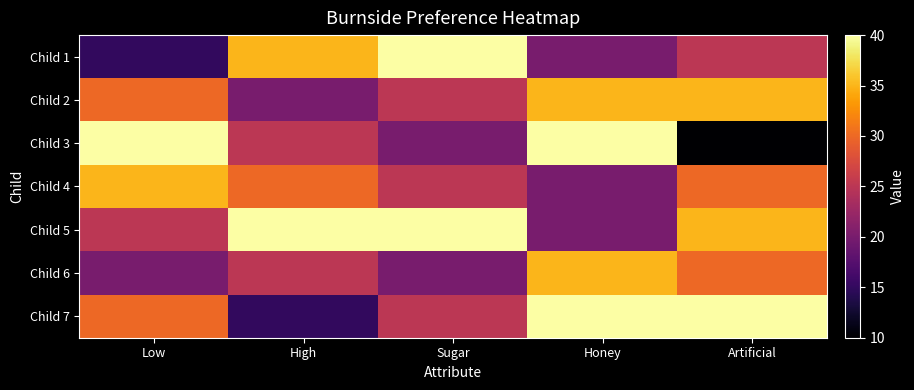

Reading left to right, transcribe all the data shown in this chart.

Child 1: Low=15	High=35	Sugar=40	Honey=20	Artificial=25
Child 2: Low=30	High=20	Sugar=25	Honey=35	Artificial=35
Child 3: Low=40	High=25	Sugar=20	Honey=40	Artificial=10
Child 4: Low=35	High=30	Sugar=25	Honey=20	Artificial=30
Child 5: Low=25	High=40	Sugar=40	Honey=20	Artificial=35
Child 6: Low=20	High=25	Sugar=20	Honey=35	Artificial=30
Child 7: Low=30	High=15	Sugar=25	Honey=40	Artificial=40